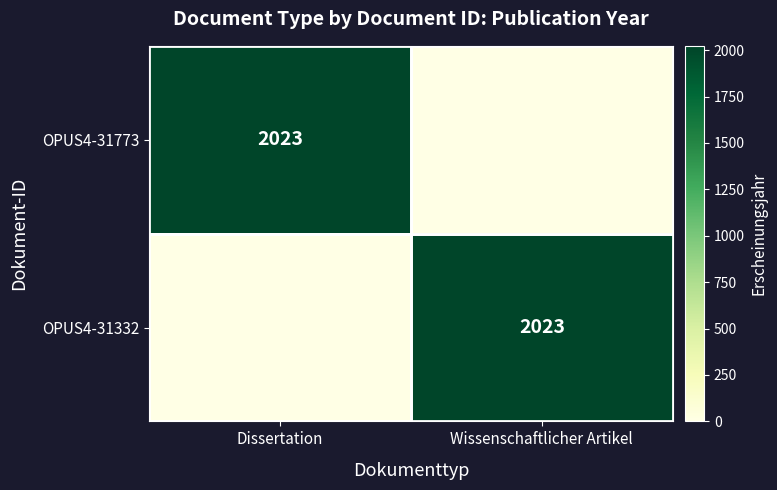

True or false: OPUS4-31773 has a value of 2023 at Dissertation.

True